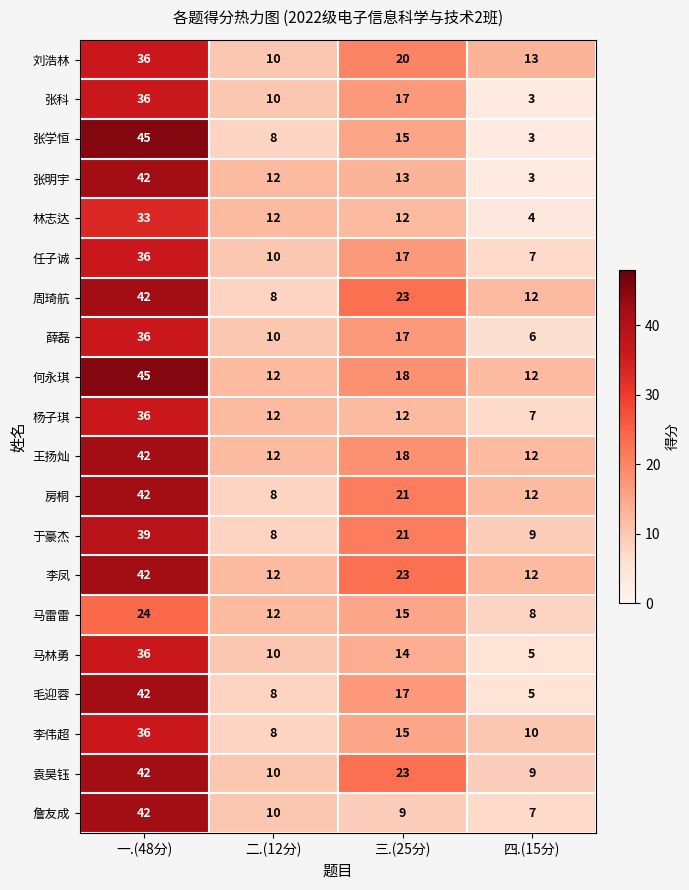

What is the sum of all 袁昊钰 values?

84